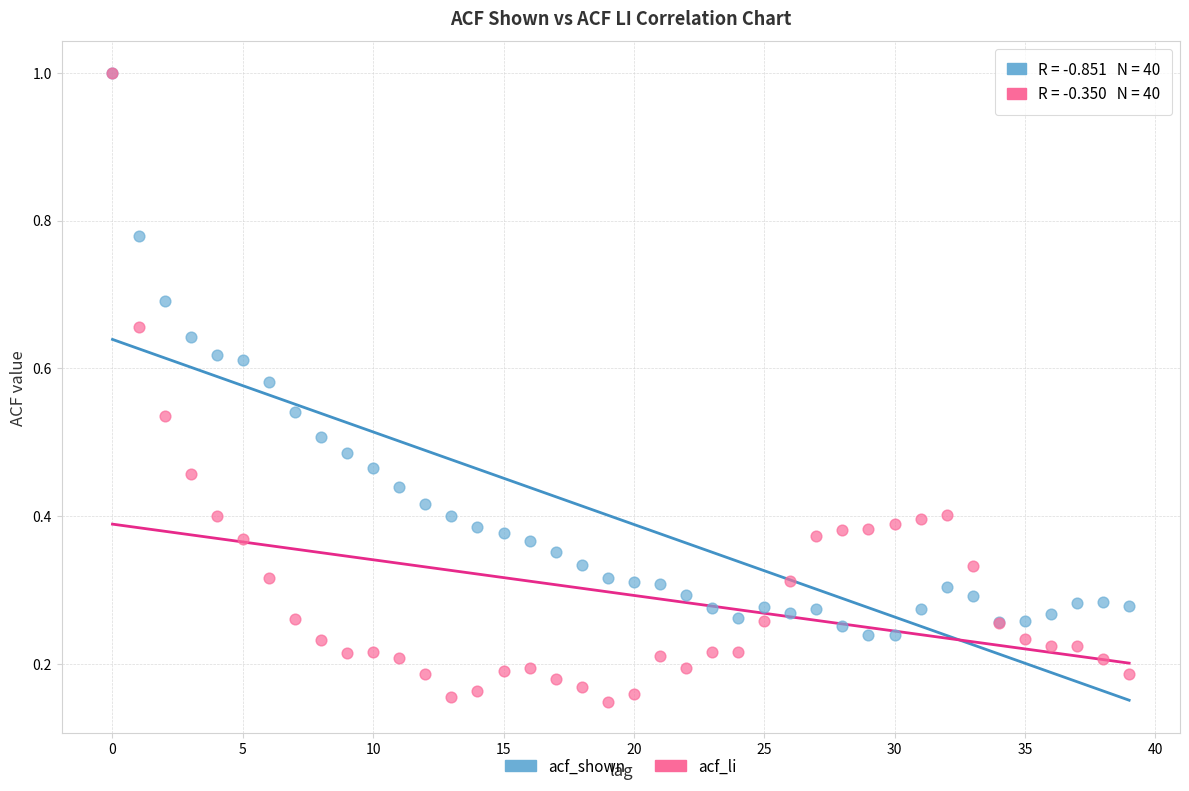

Which series has the largest Y range (max minus min)?

acf_li